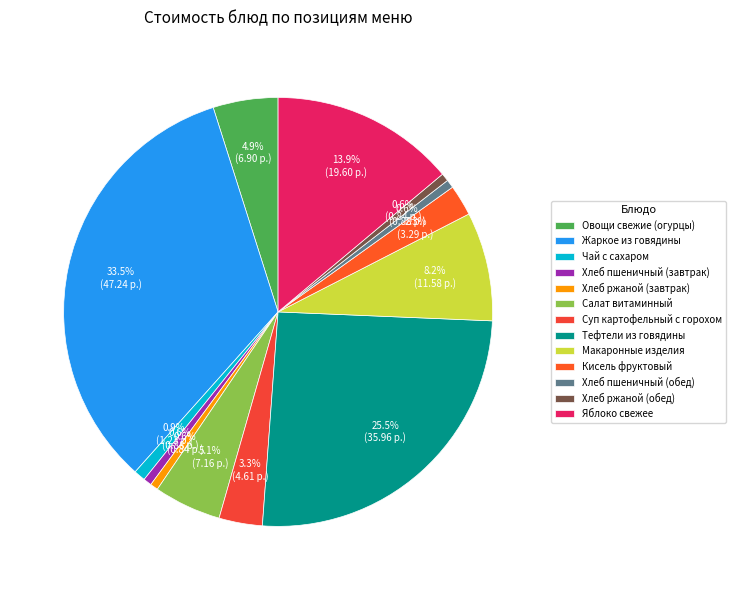

True or false: Тефтели из говядины accounts for 26% of the total.

True